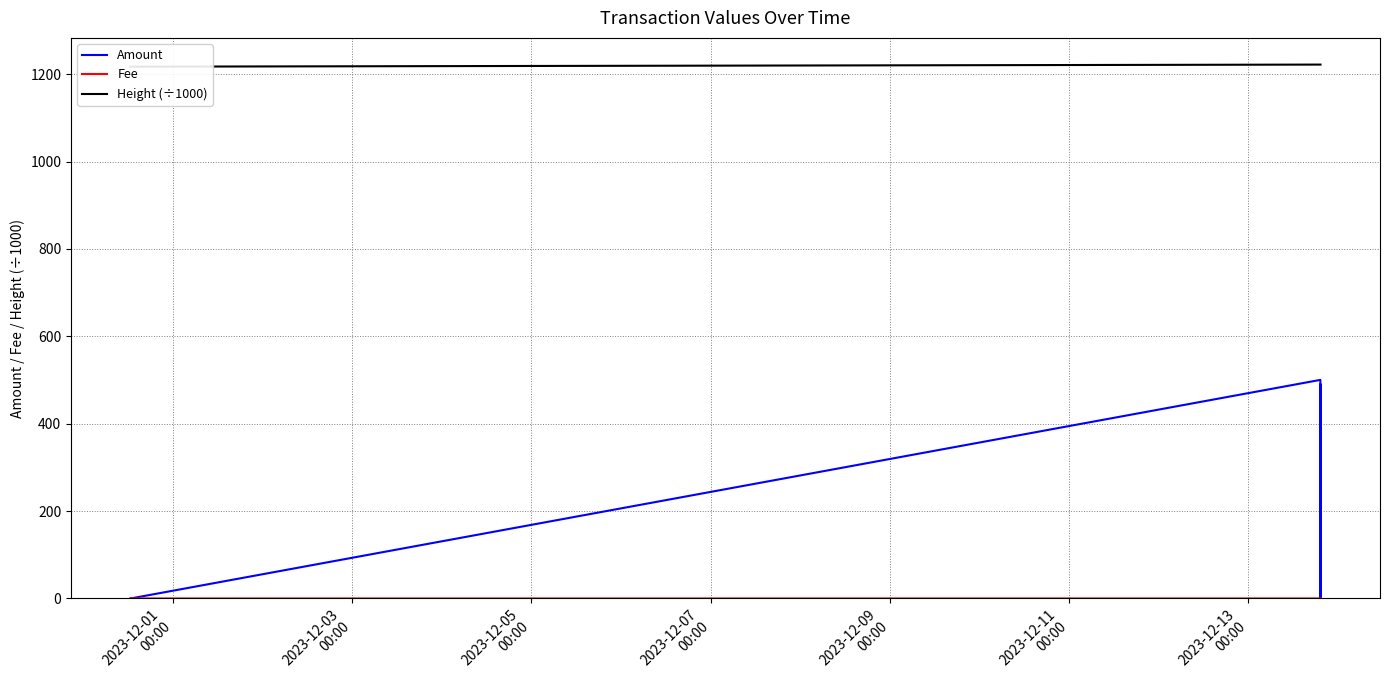

Is it true that Fee equals -0.0 at 2023-12-09
00:00?

False